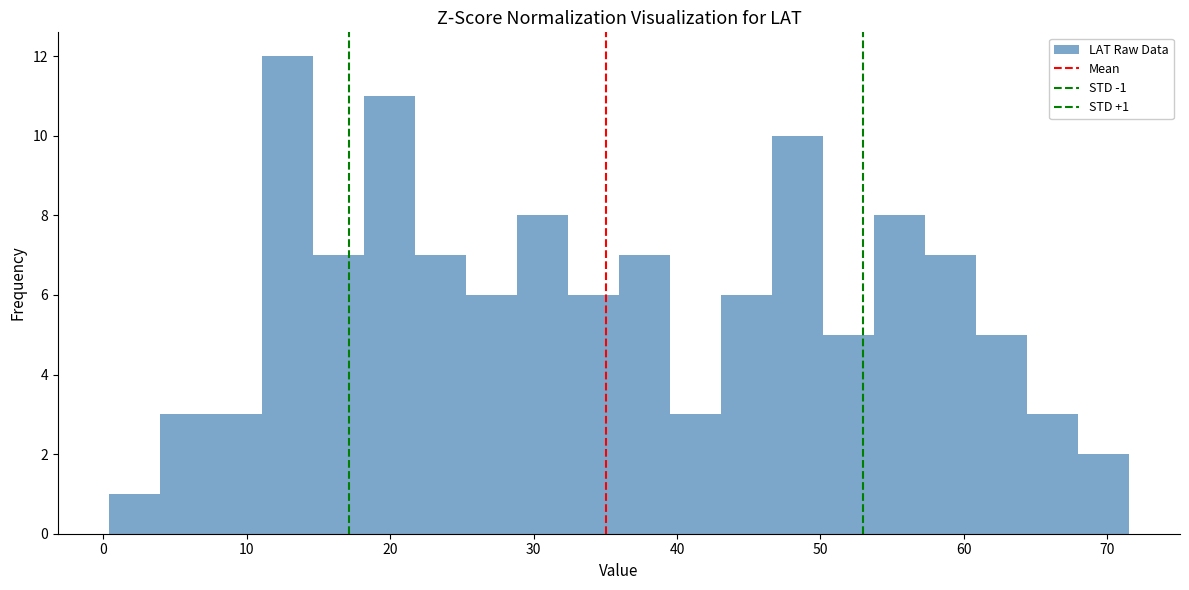

Read against the x-axis, roughly where is the centre of the tallest bar?

13